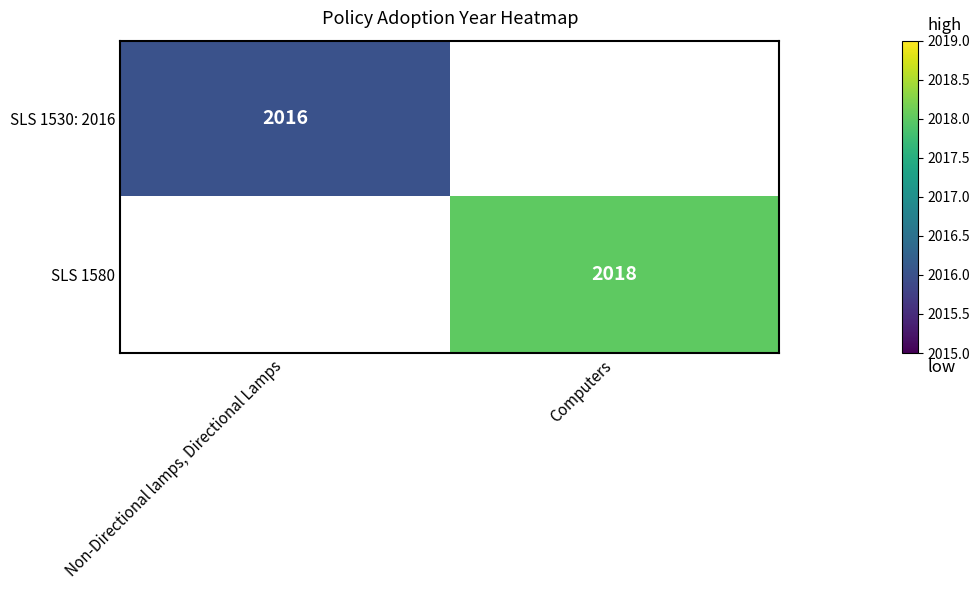

True or false: SLS 1580 has a value of 2018 at Computers.

True